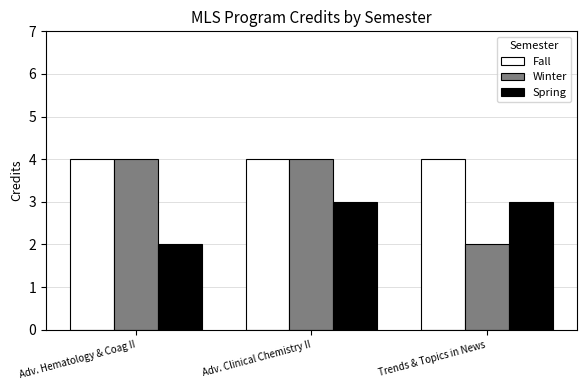

How many data points in Winter are less than 4?

1